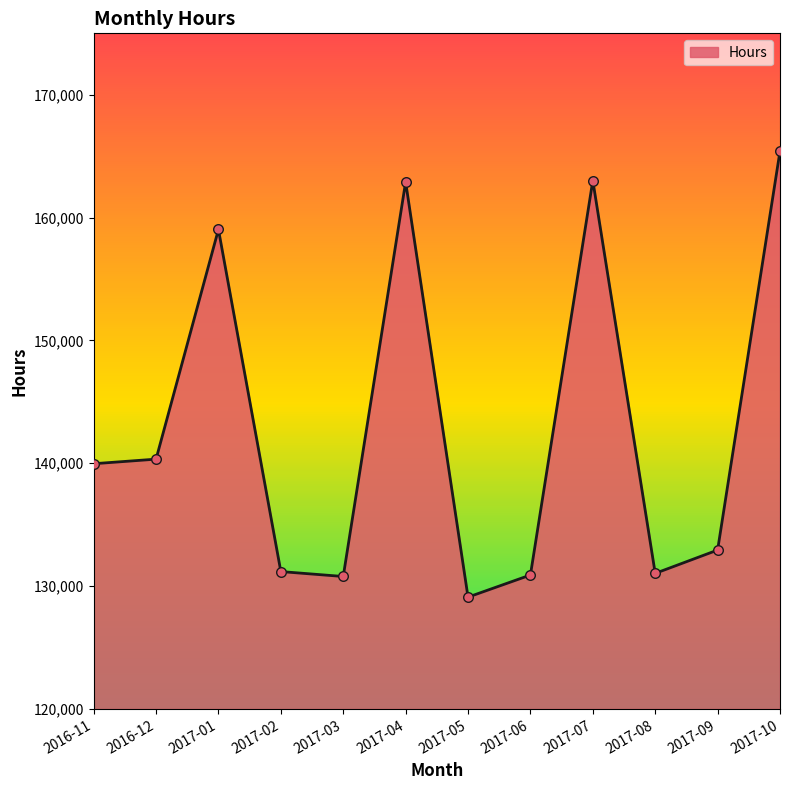

Between 2017-10 and 2017-08, which is larger?

2017-10